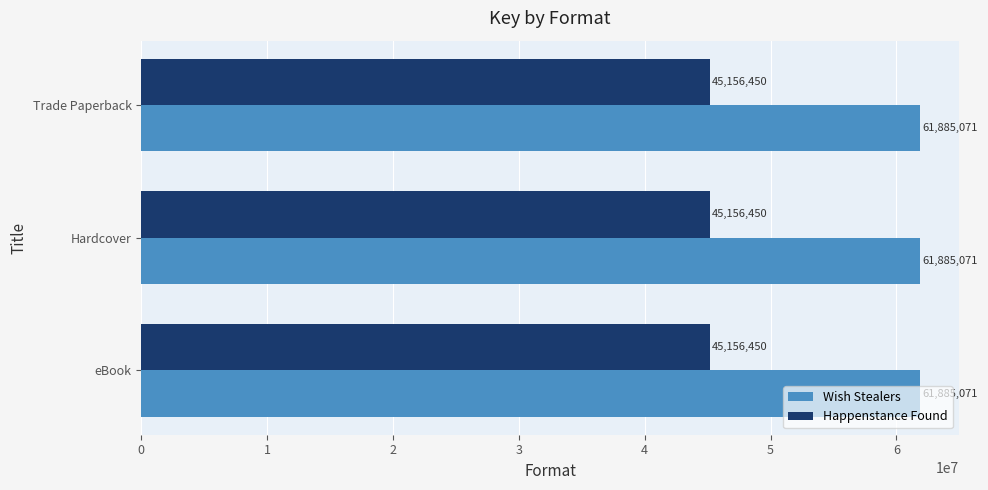

What is the maximum value for Wish Stealers?

61885071